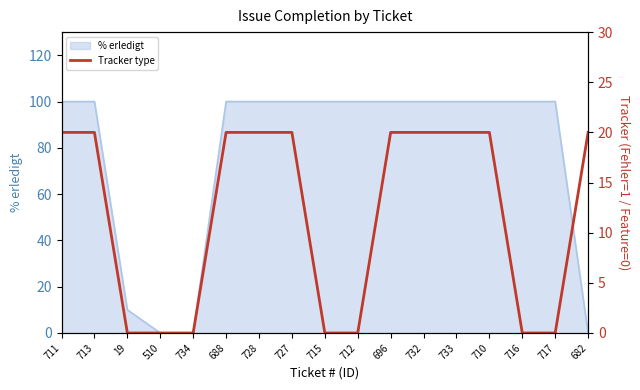

The % erledigt series shows 100 at 696. True or false?

True